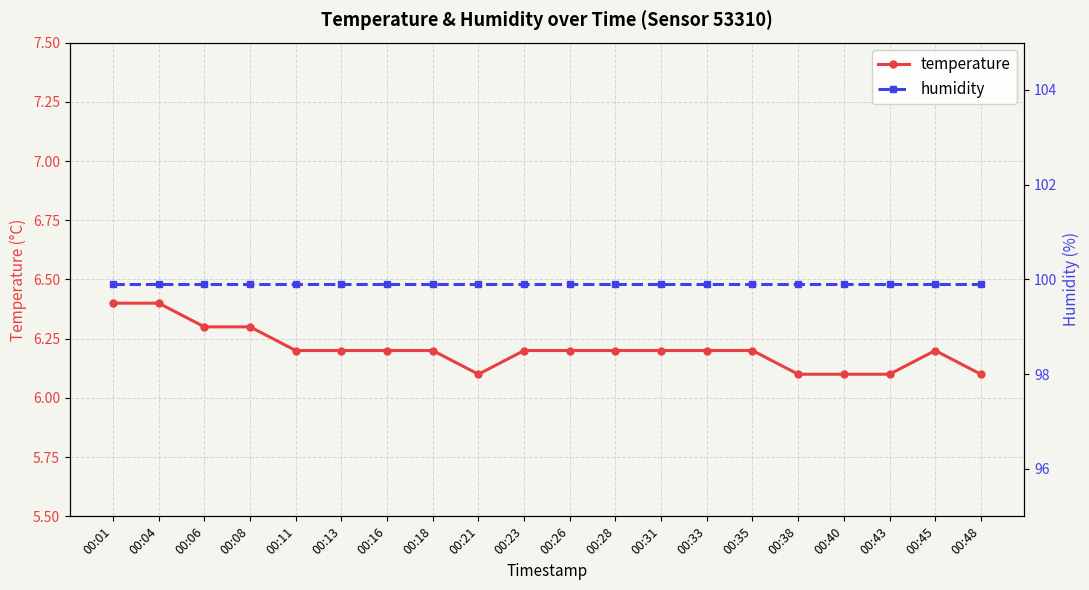

Which series has the largest total across all categories?

humidity